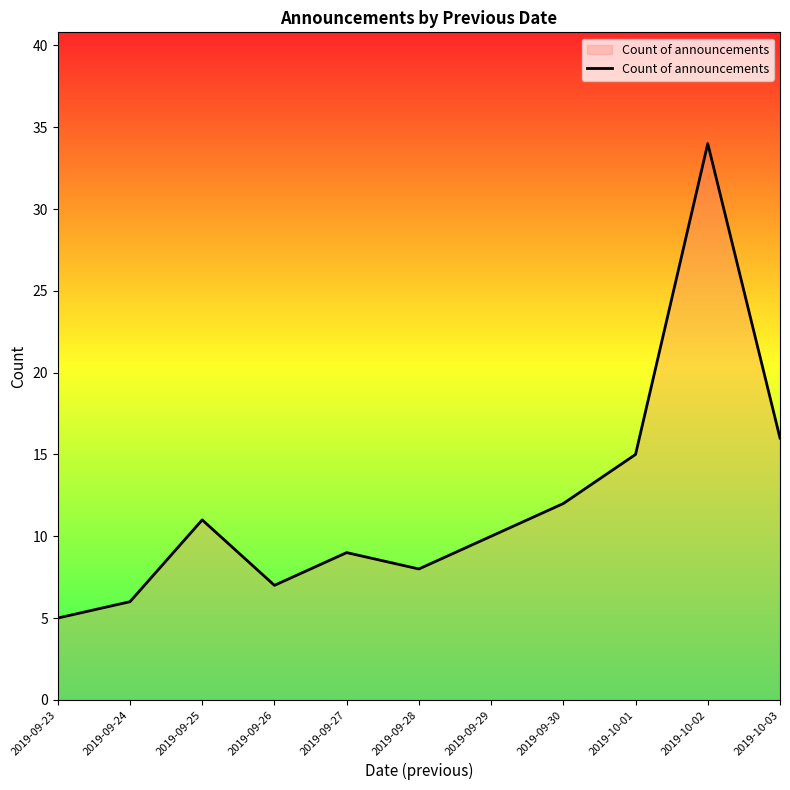

At which label does the data first exceed 10?

2019-09-25